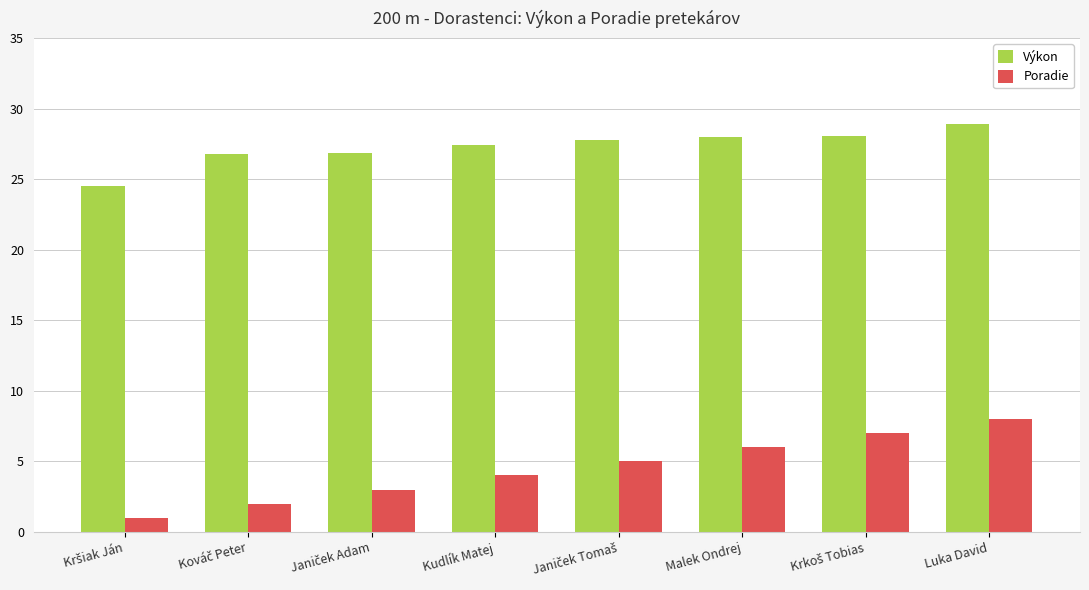

Rank the series by their average value, from highest to lowest.

Výkon, Poradie